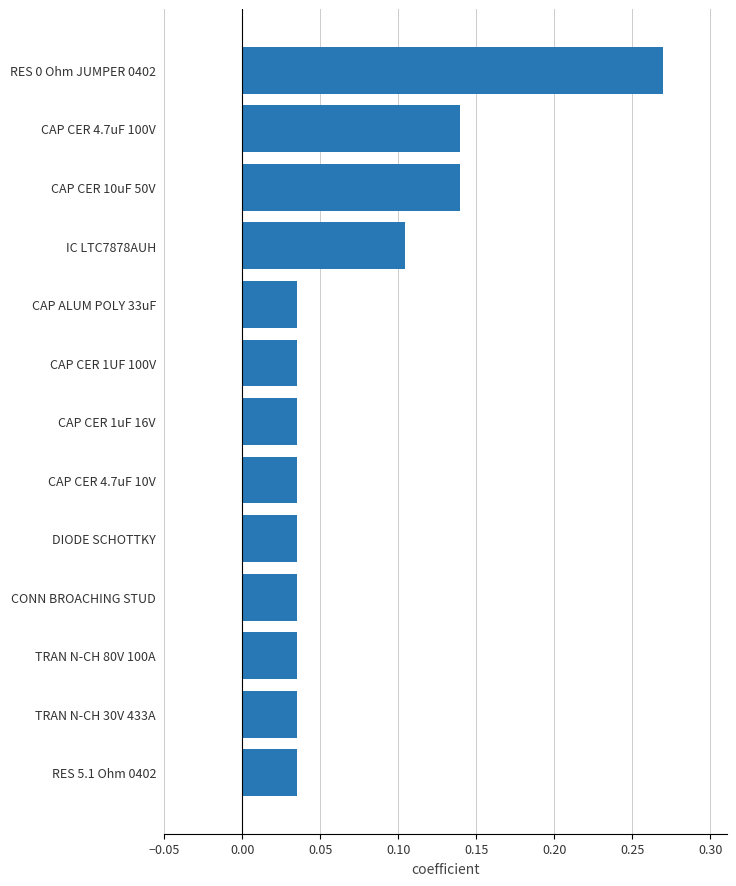

Does the chart contain any negative values?

No